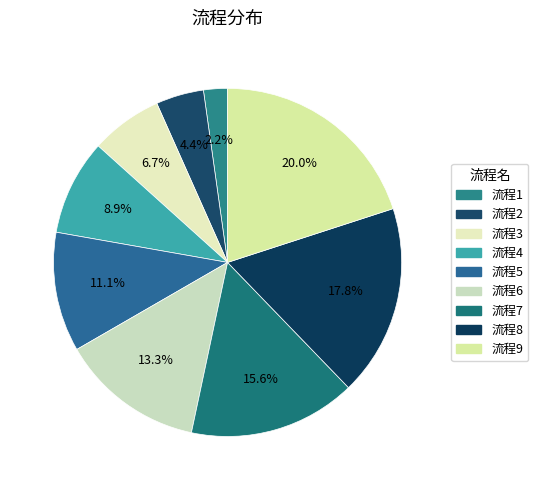

How many slices are in this pie chart?

9